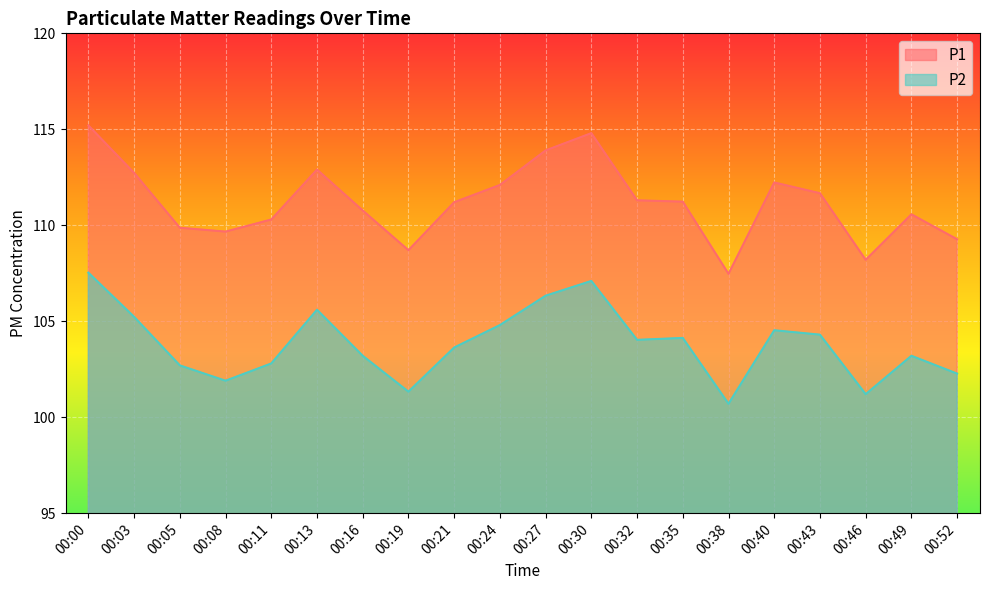

True or false: P1 and P2 cross at least once.

False